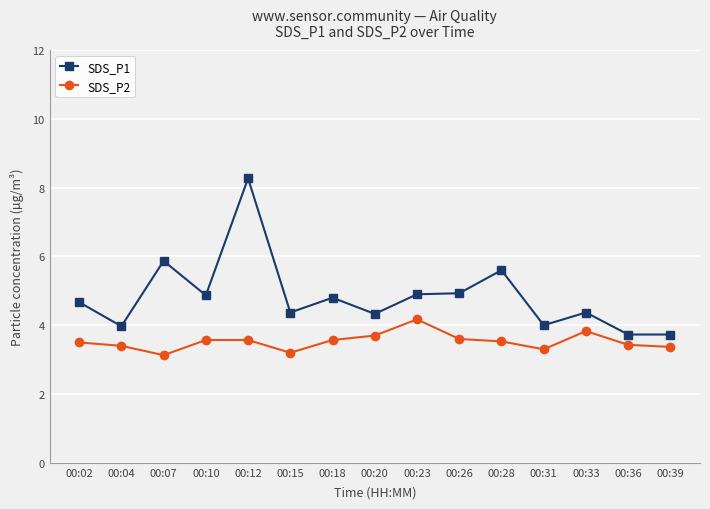

What are all the series names shown in the legend?

SDS_P1, SDS_P2